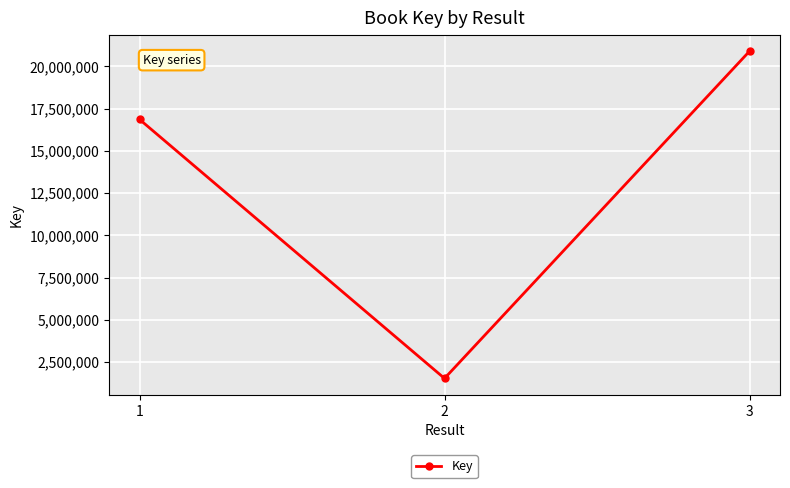

Does the chart display data point markers on the line(s)?

Yes